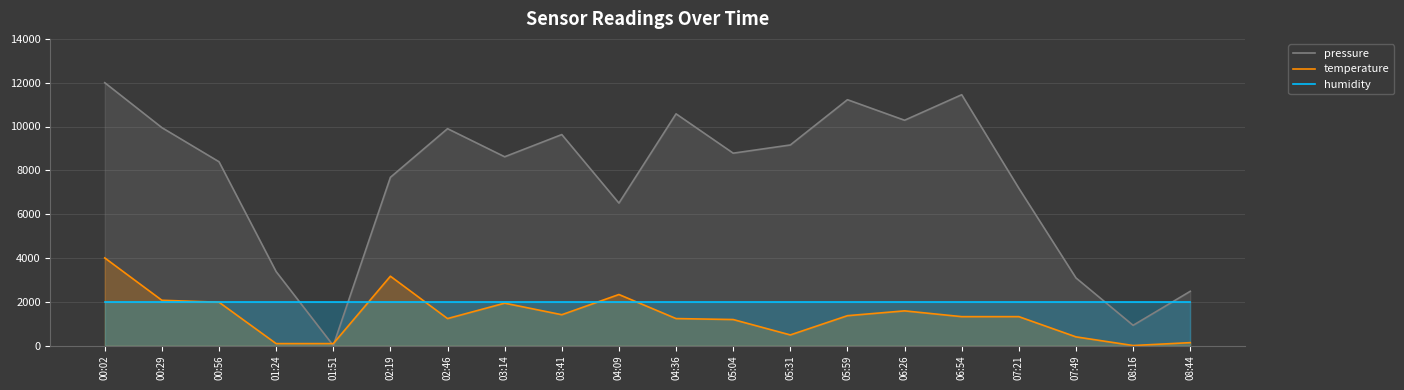

How many data points in temperature are above 1318?

11